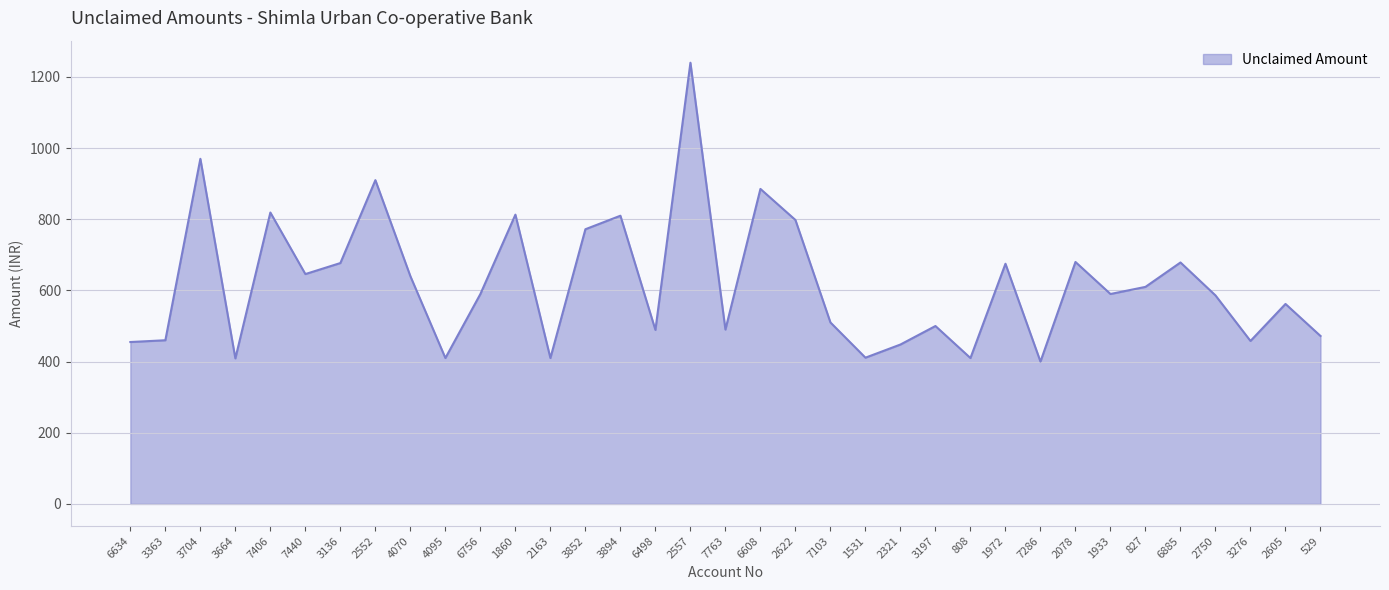

At which category does the chart reach its peak across all series?

2557